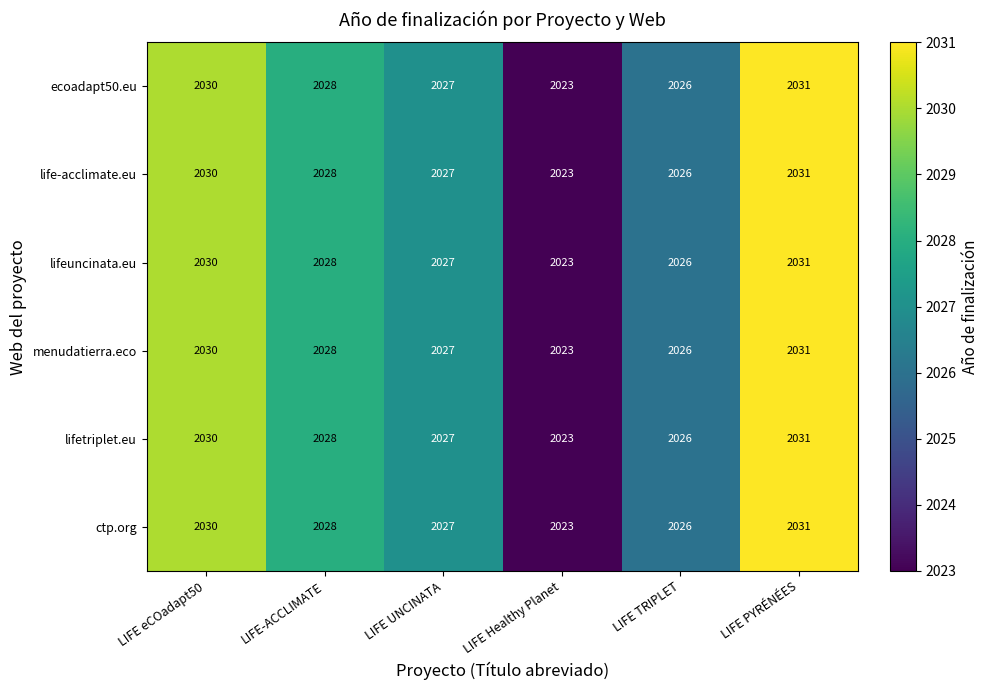

What is the average value of the lifetriplet.eu series?

2028